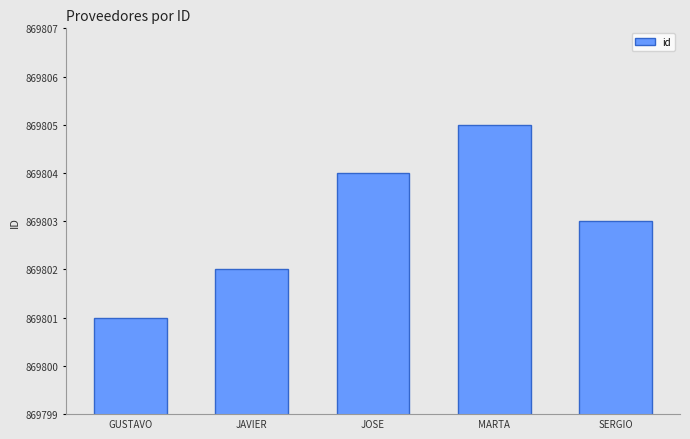

What is the value of the 2nd bar from the left?

869802